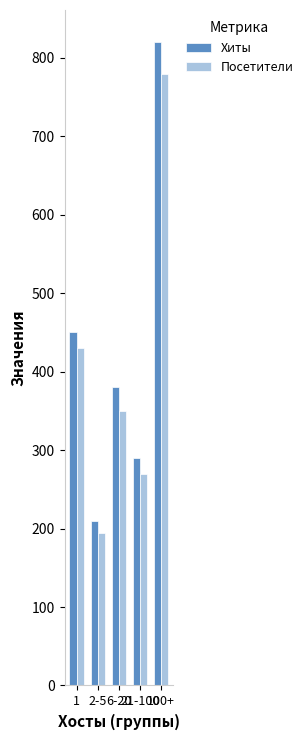

Rank the categories by Хиты value from highest to lowest.

100+, 1, 6-20, 21-100, 2-5